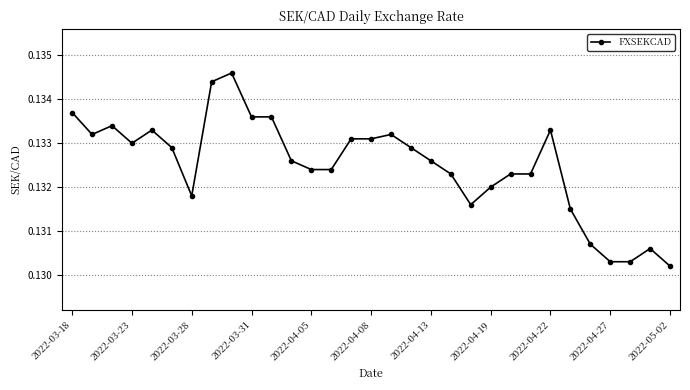

Count the values in the range 0 to 1.

31